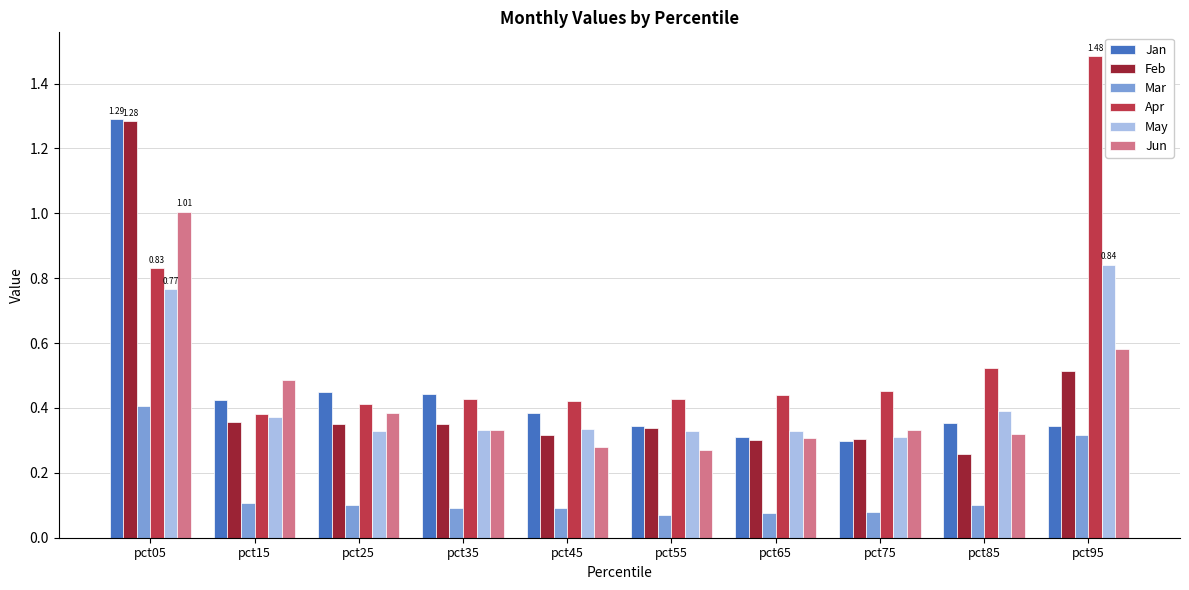

What is the sum of the Apr values at pct45 and pct85?

0.9